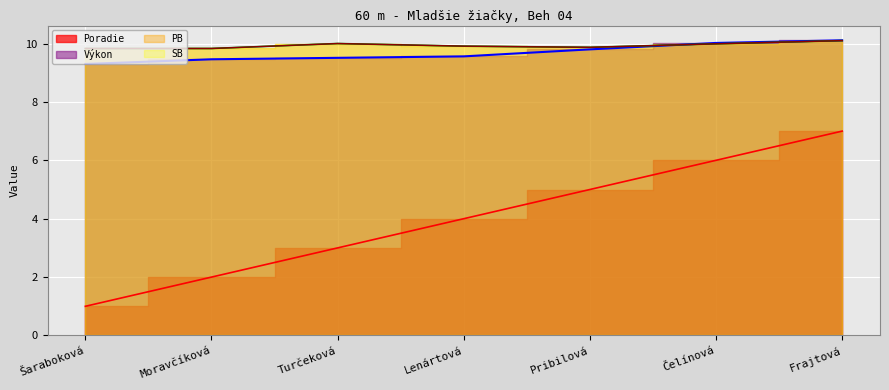

Reading left to right, transcribe all the data shown in this chart.

Poradie: Šaraboková=1.0	Moravčíková=2.0	Turčeková=3.0	Lenártová=4.0	Pribilová=5.0	Čelínová=6.0	Frajtová=7.0
Výkon: Šaraboková=9.3	Moravčíková=9.5	Turčeková=9.5	Lenártová=9.6	Pribilová=9.8	Čelínová=10.0	Frajtová=10.1
PB: Šaraboková=9.8	Moravčíková=9.8	Turčeková=10.0	Lenártová=9.9	Pribilová=9.9	Čelínová=10.0	Frajtová=10.1
SB: Šaraboková=9.8	Moravčíková=9.8	Turčeková=10.0	Lenártová=9.9	Pribilová=9.9	Čelínová=10.0	Frajtová=10.1